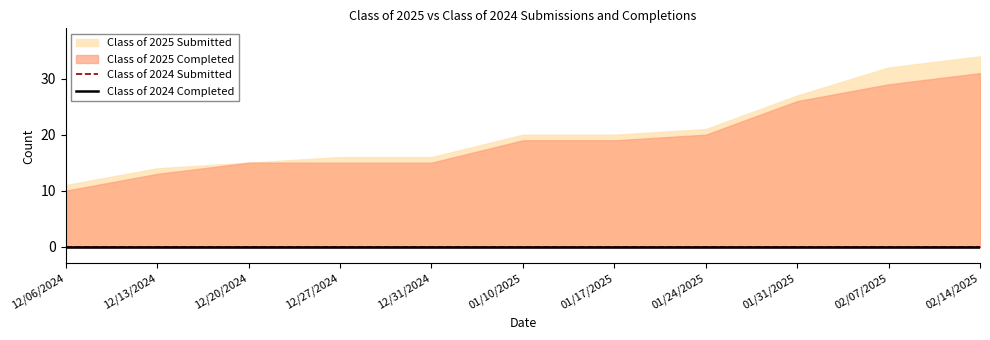

Between 01/10/2025 and 12/06/2024, which is larger?

01/10/2025